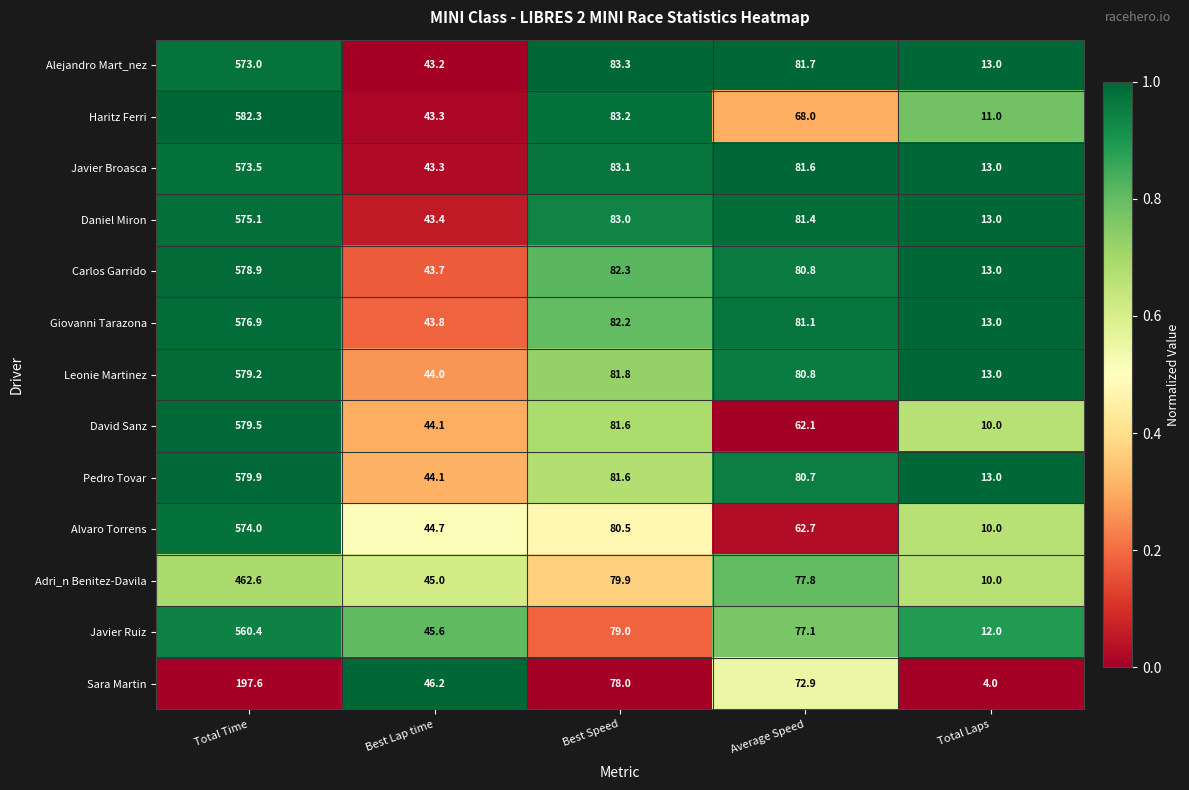

Count the number of data series in this chart.

13